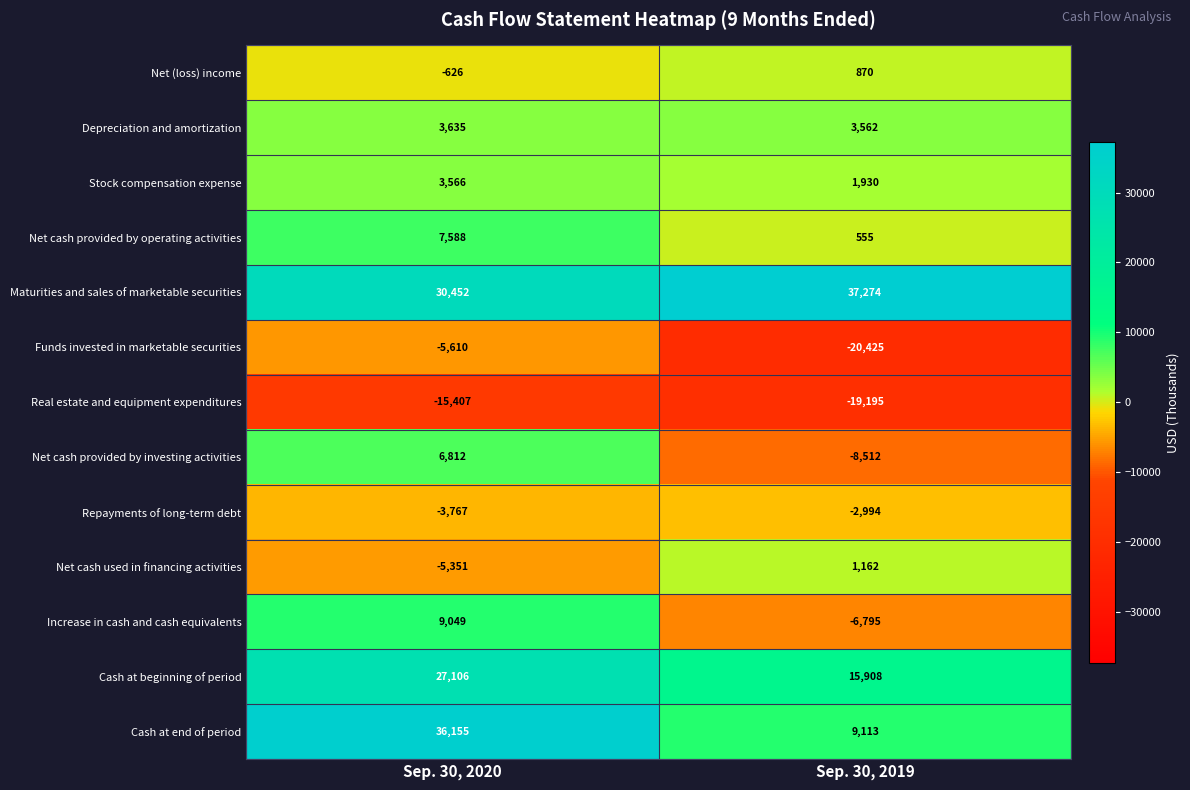

Rank the categories by Real estate and equipment expenditures value from highest to lowest.

Sep. 30, 2020, Sep. 30, 2019